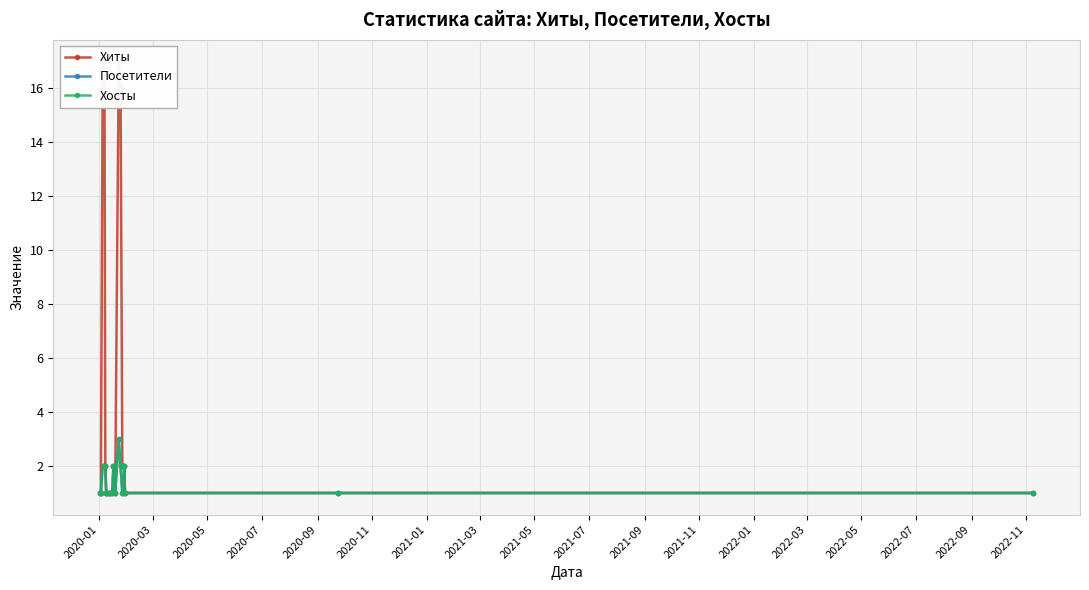

In Хосты, how many points are lower than both neighbors (excluding endpoints)?

1